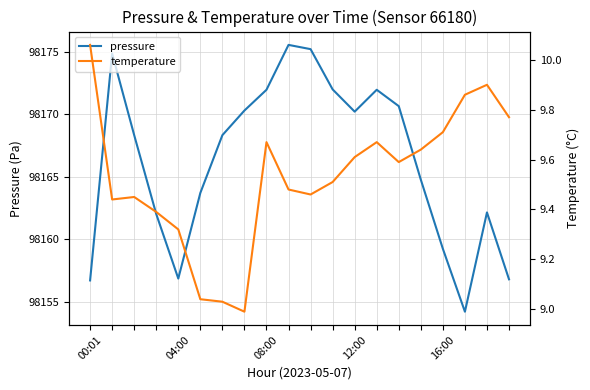

Reading left to right, extract all data points from this chart.

pressure: 98156.7	98174.8	98168.3	98162.0	98156.8	98163.7	98168.3	98170.3	98171.9	98175.5	98175.2	98172.0	98170.2	98171.9	98170.6	98164.8	98159.2	98154.2	98162.1	98156.8
temperature: 10.1	9.4	9.4	9.4	9.3	9.0	9.0	9.0	9.7	9.5	9.5	9.5	9.6	9.7	9.6	9.6	9.7	9.9	9.9	9.8